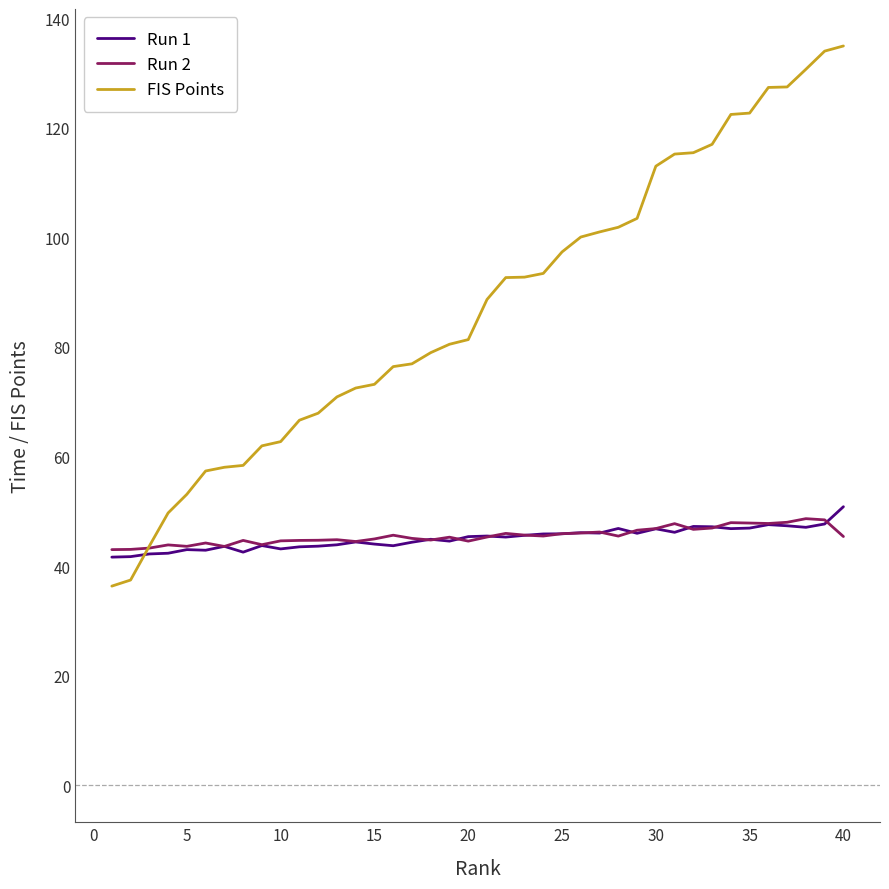

What is the smallest value displayed?

36.4